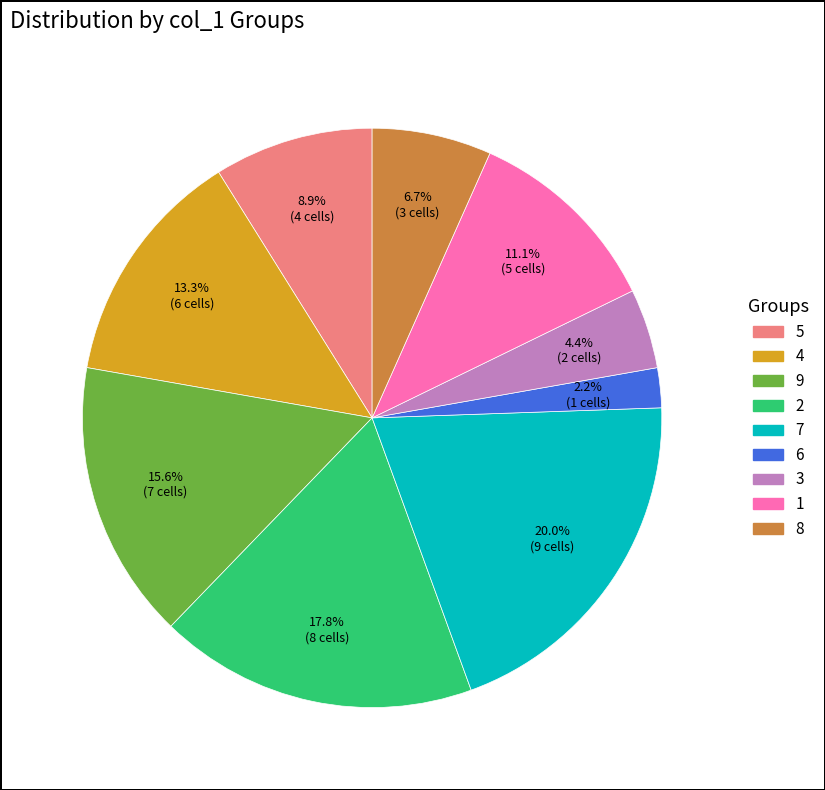

Do 4 and 8 together represent more than half of the pie?

No